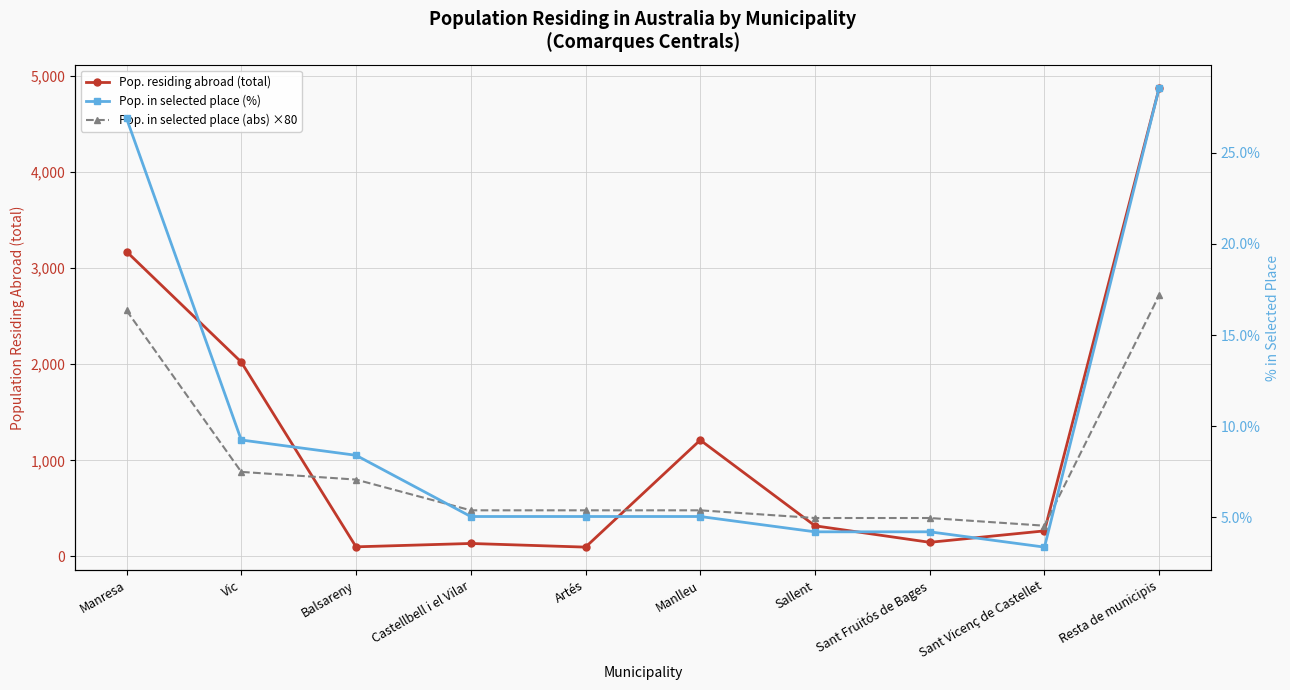

What is the label of the 10th point from the right?

Manresa